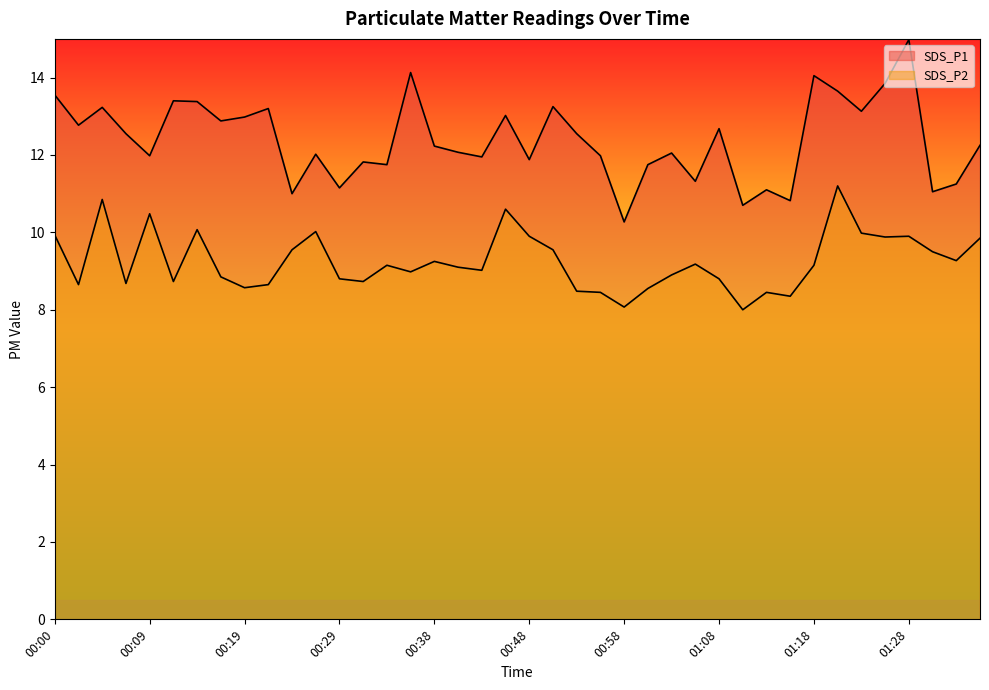

Where is the first local maximum for SDS_P2?

00:04